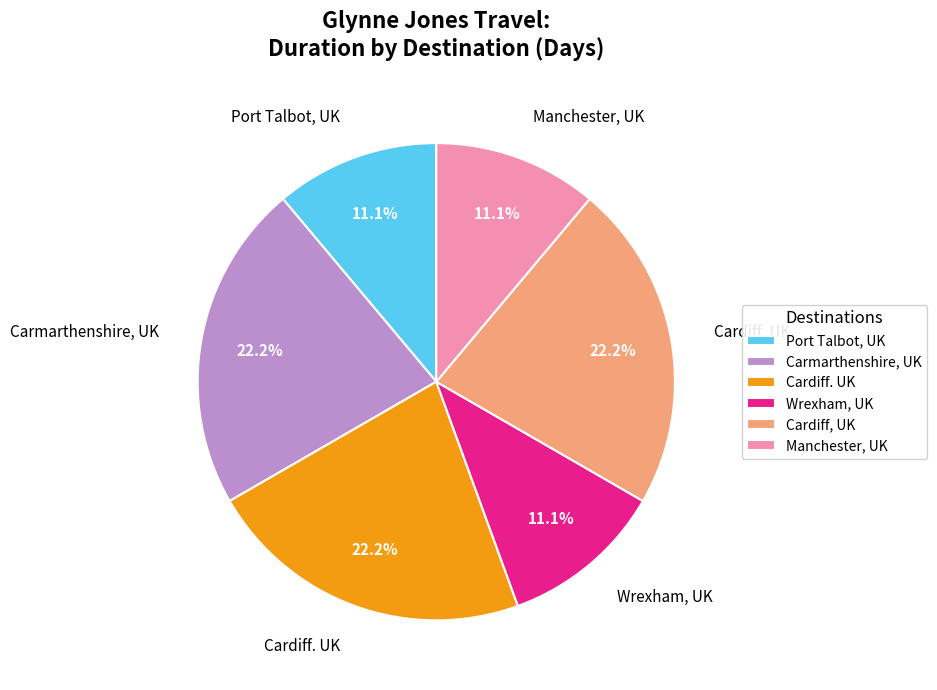

Which has a higher value, Port Talbot, UK or Cardiff, UK?

Cardiff, UK